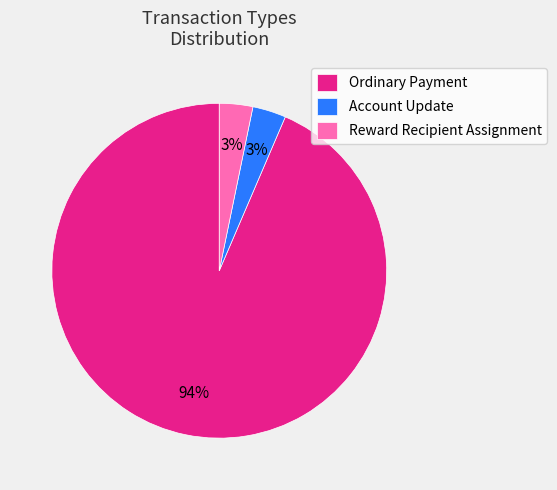

Is the sum of Ordinary Payment and Reward Recipient Assignment greater than half?

Yes